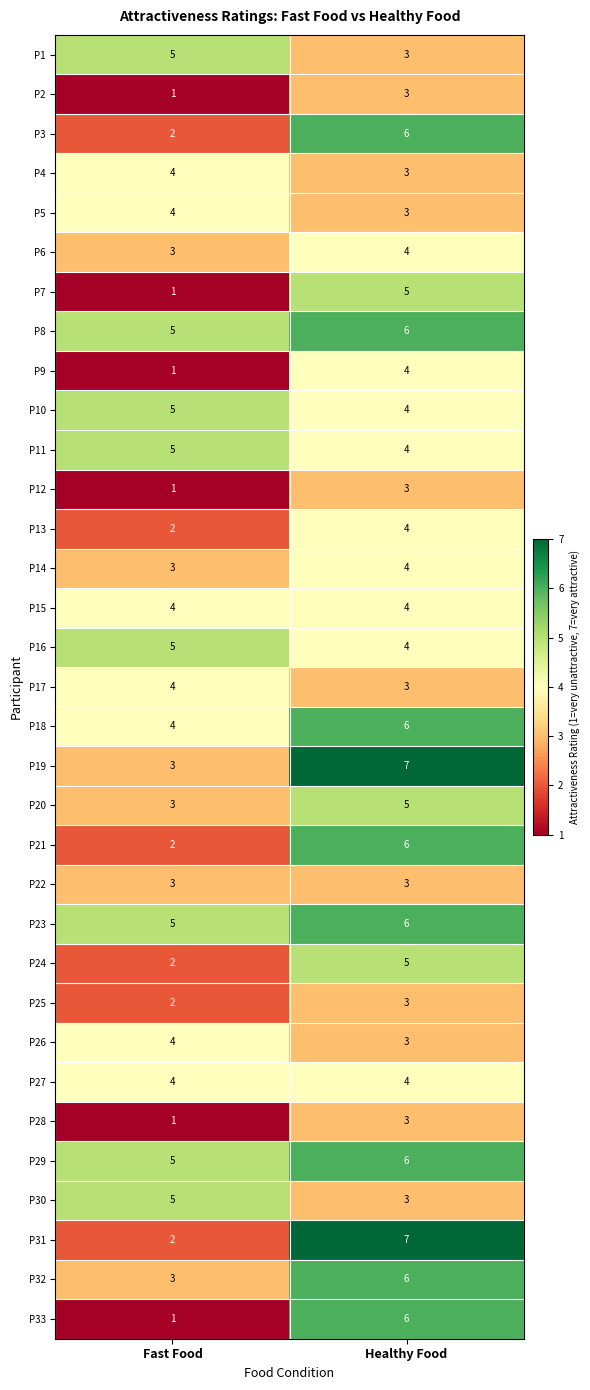

What is the sum of the P6 values at Healthy Food and Fast Food?

7